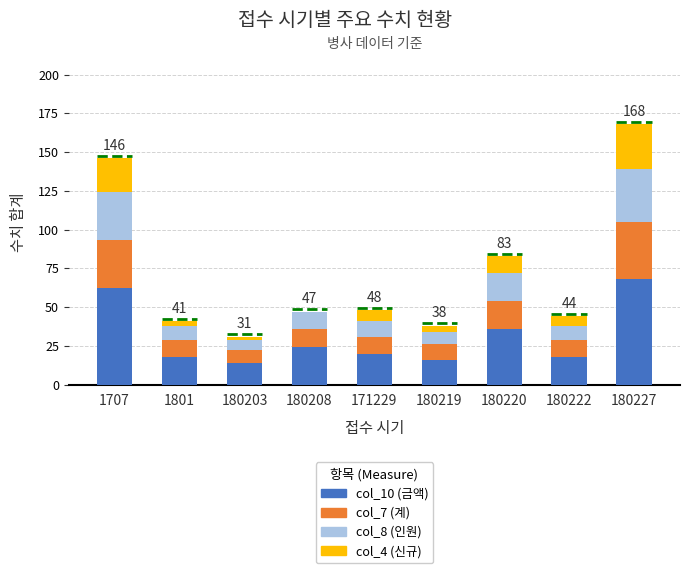

At which category is the sum across all series the highest?

180227